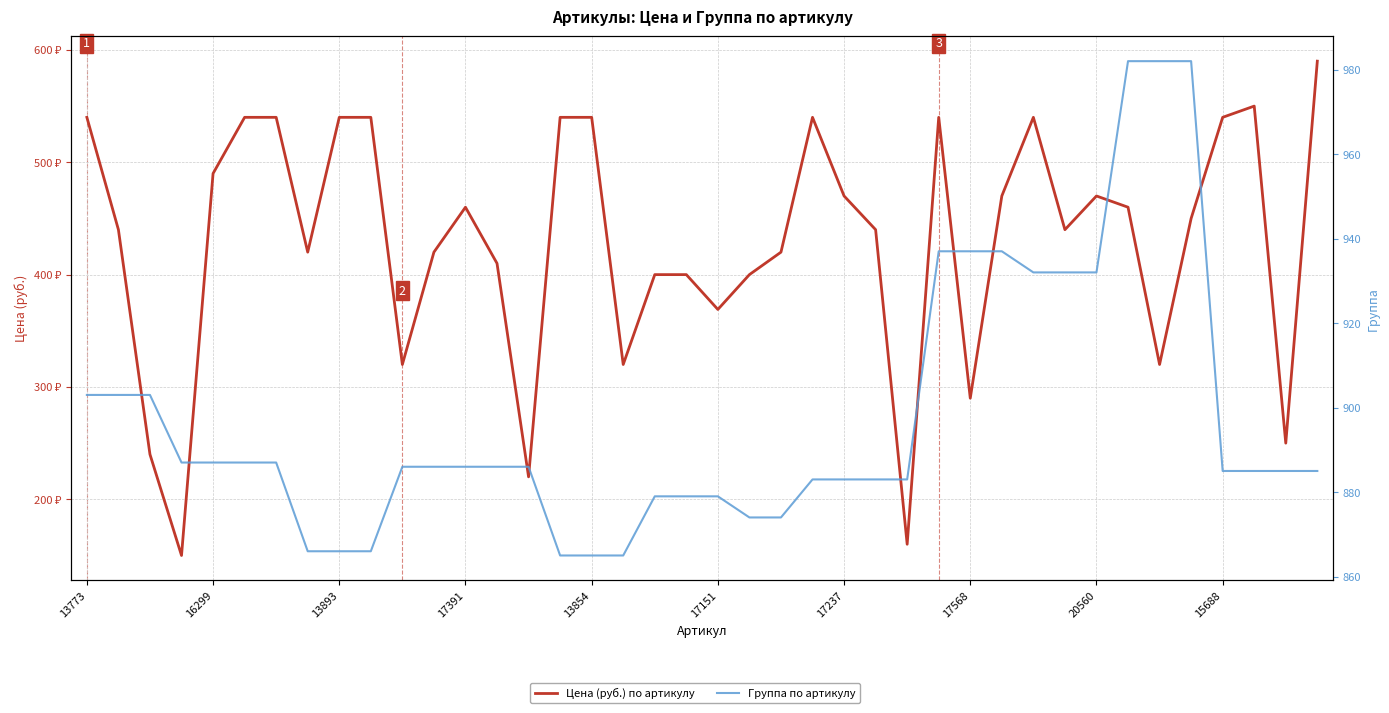

Which series has the largest total across all categories?

Группа